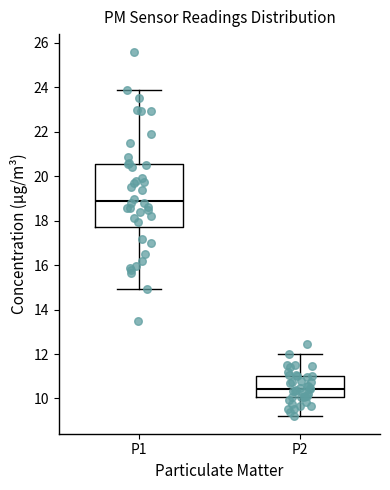

Reading left to right, transcribe this box plot: for each box, give where its median line is, the range the box spans, and where its two whiskers end, as read against the y-axis. The values are not printed on the chart, so give them approximately, as read against the axis.

P1: median 18.8, box 17.8 to 20.6, whiskers 15.0 to 23.8
P2: median 10.4, box 10.0 to 11.0, whiskers 9.2 to 12.0